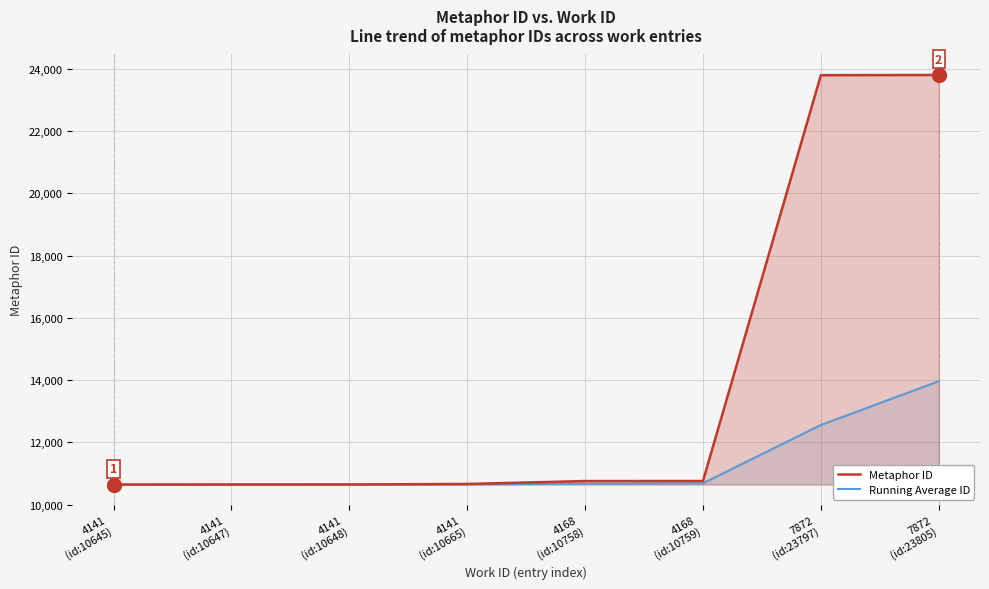

The Running Average ID series shows 2936 at 7872
(id:23797). True or false?

False